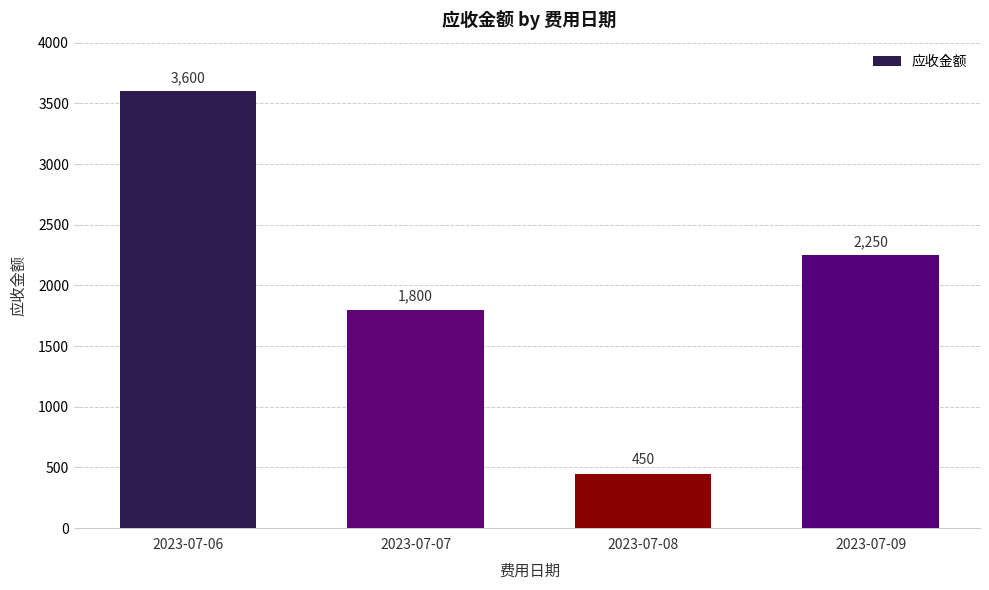

Reading right to left, extract all data points from this chart.

2023-07-09=2250	2023-07-08=450	2023-07-07=1800	2023-07-06=3600